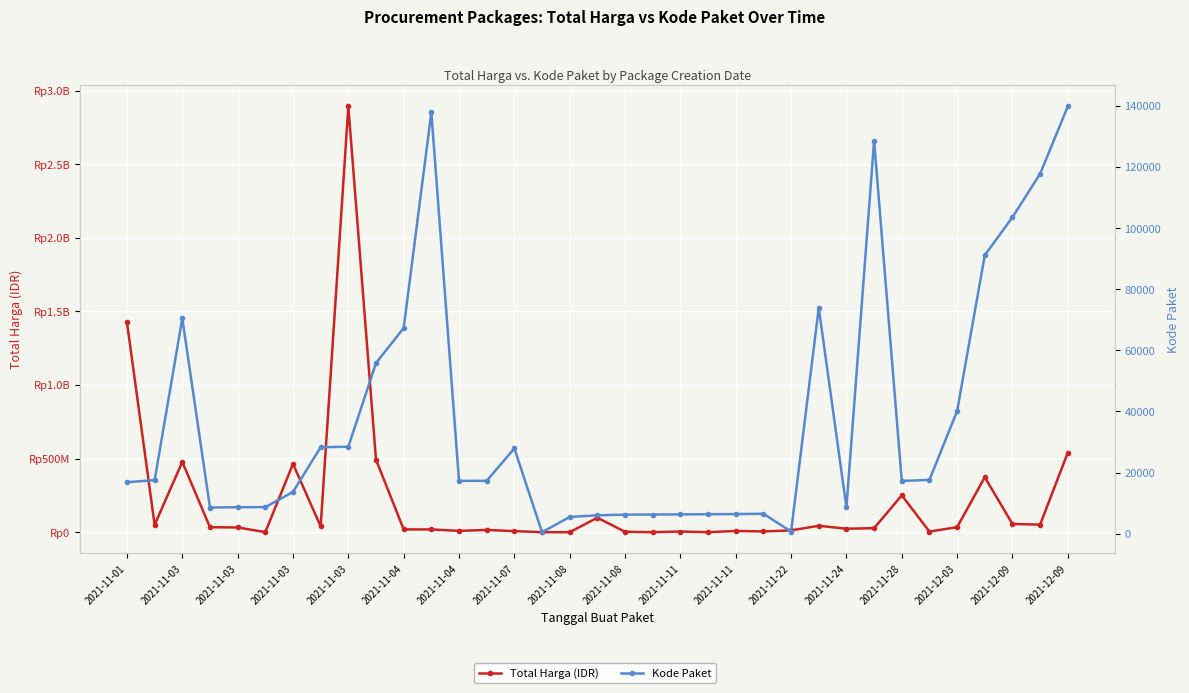

Which series has the widest spread of values?

Total Harga (IDR)